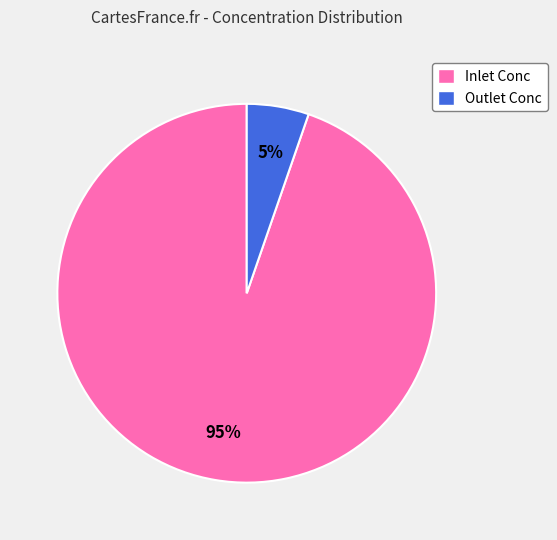

What is the majority slice?

Inlet Conc